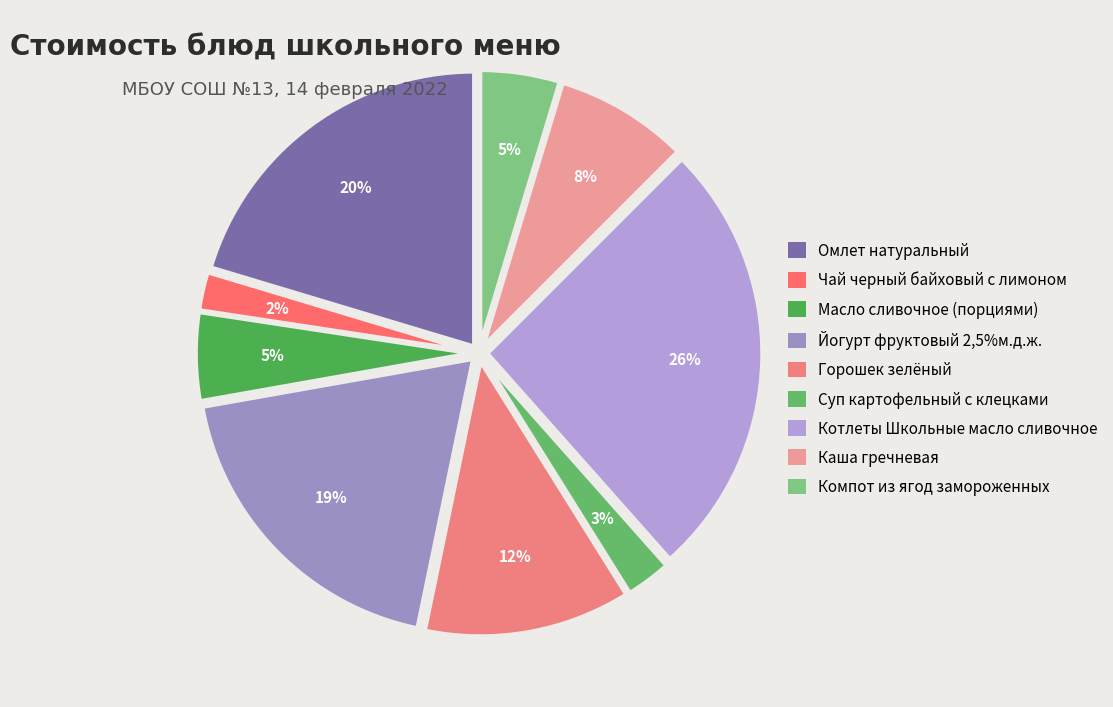

To the nearest percent, what portion does Горошек зелёный represent?

12%